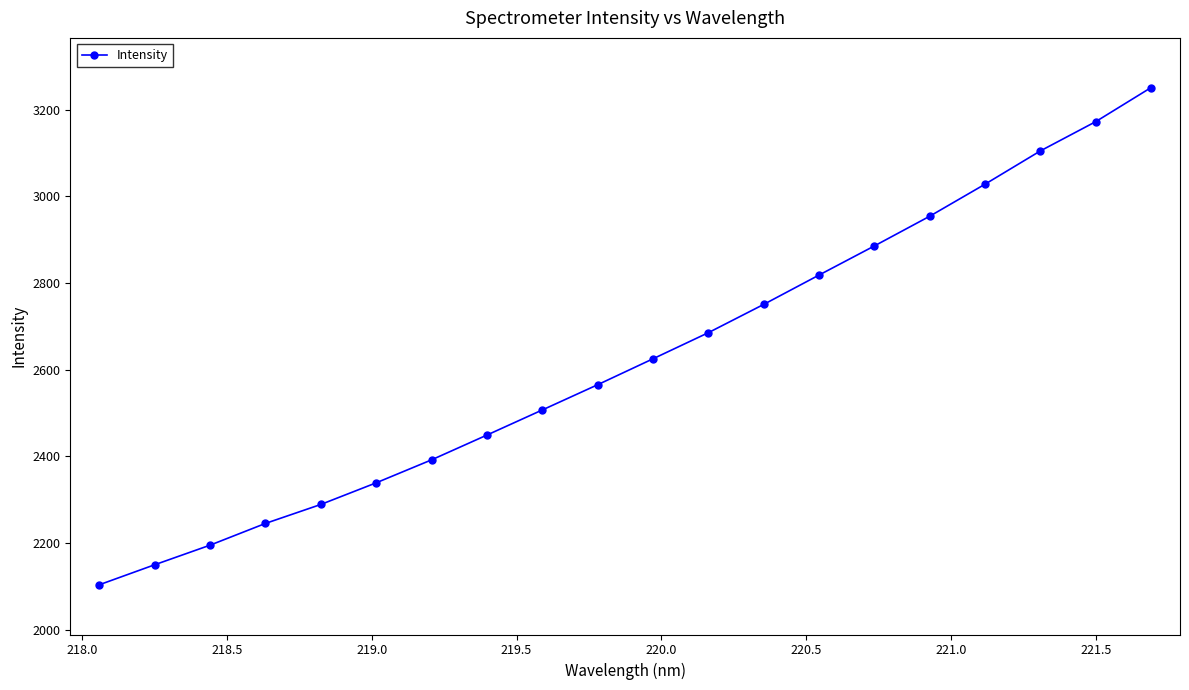

What is the value of the 19th point from the left?

3172.3